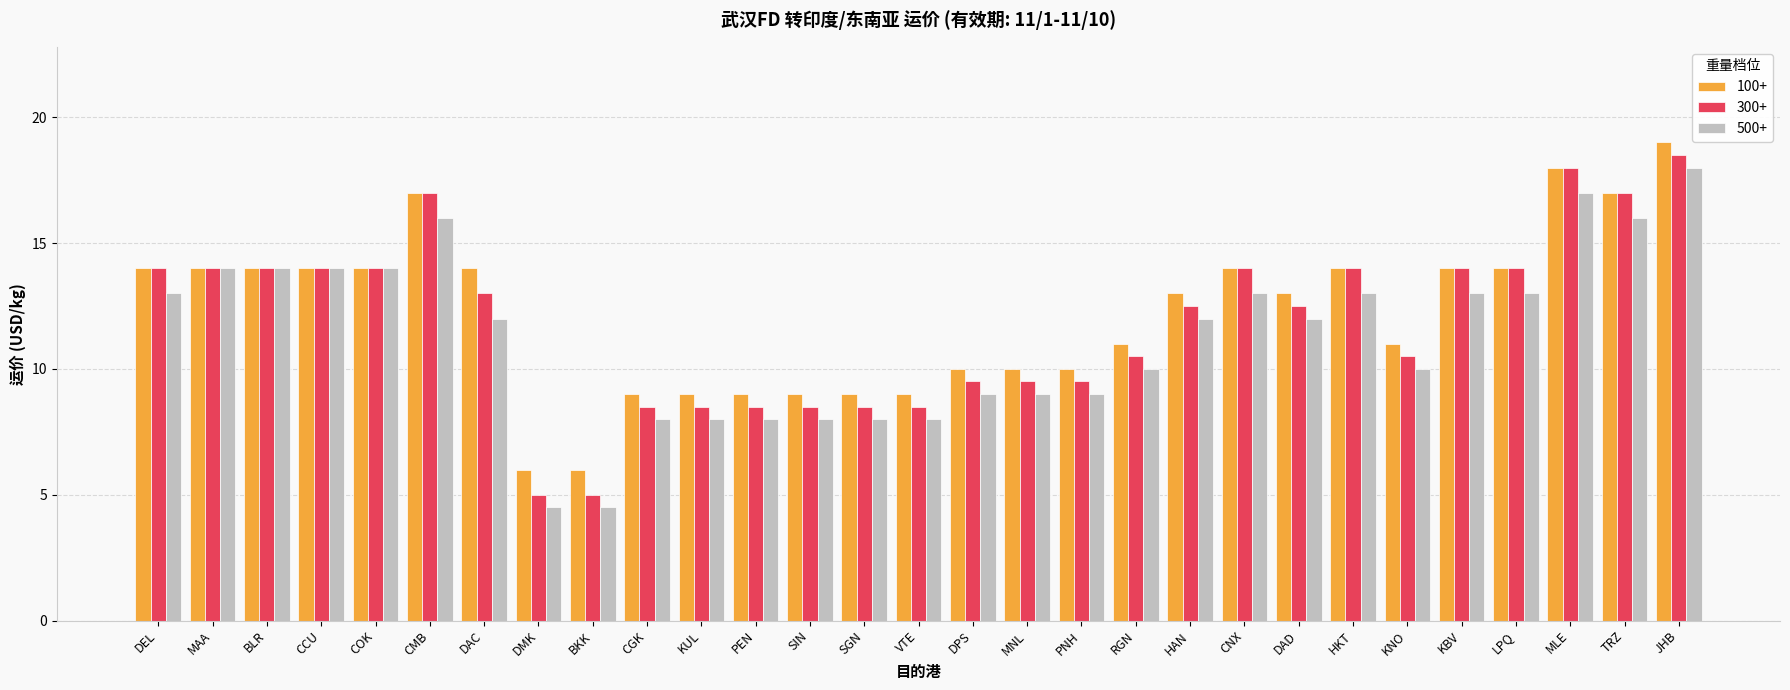

What is the spread (max minus min) of values at SGN?

1.0